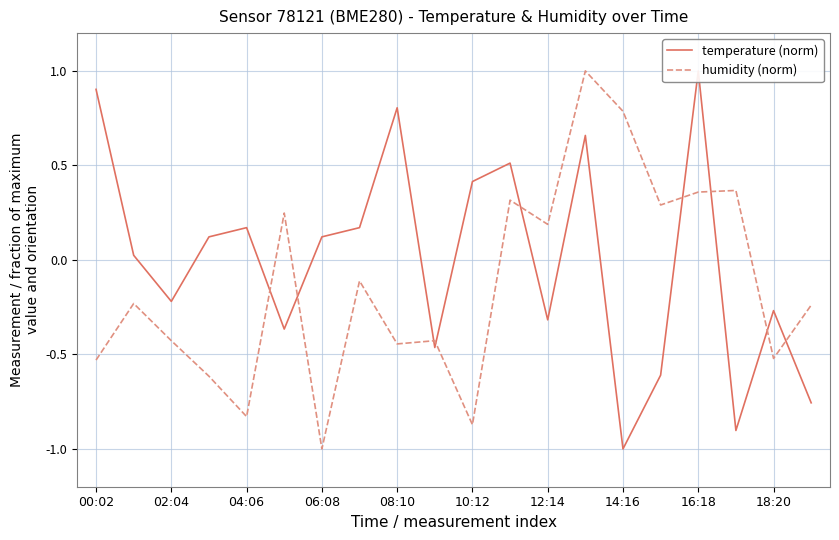

At which label does humidity (norm) reach its minimum?

06:08